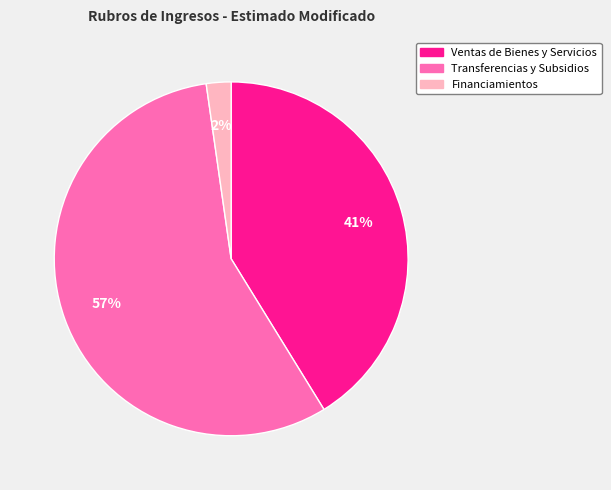

To the nearest percent, what portion does Transferencias y Subsidios represent?

57%